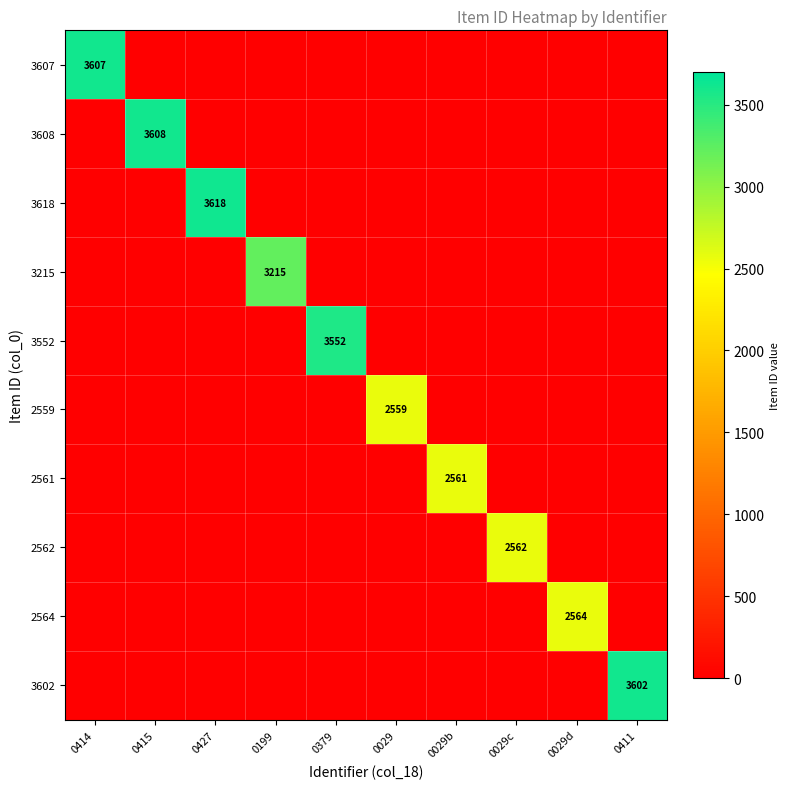

What is the spread (max minus min) of values at 0029?

2559